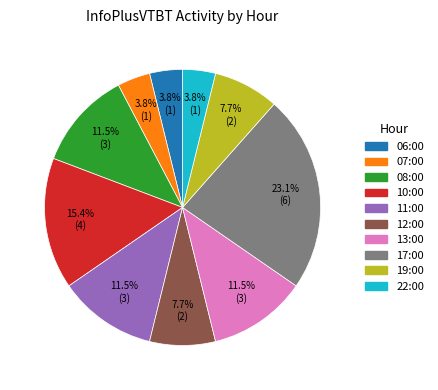

Which category has the biggest portion of the pie?

17:00